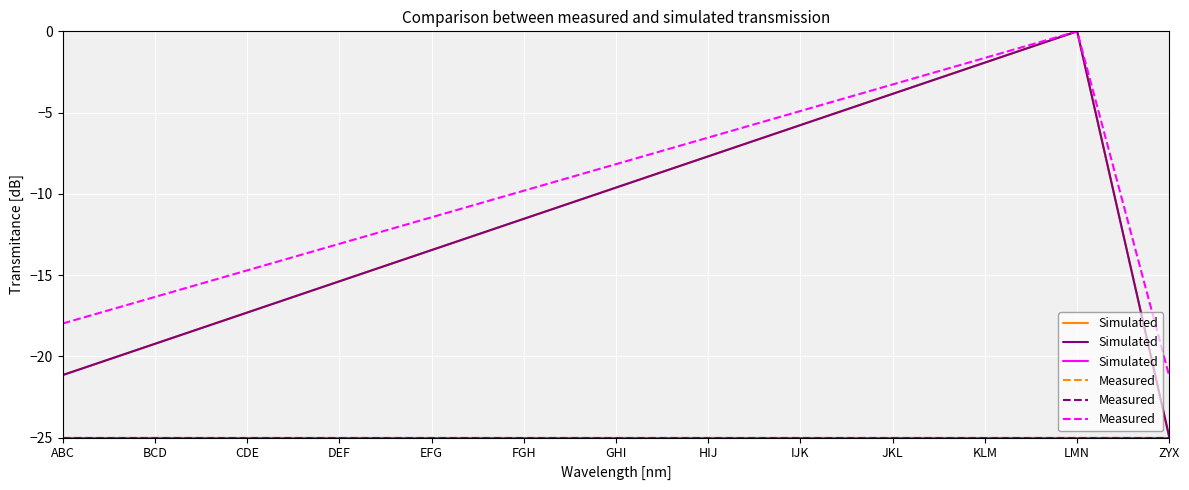

At which category is the sum across all series the highest?

LMN